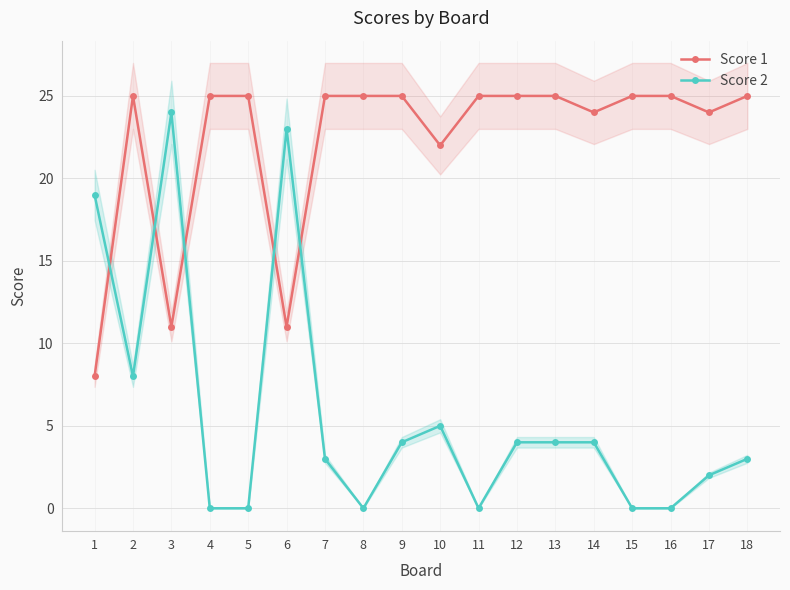

The value of Score 1 at 6 is 18. True or false?

False